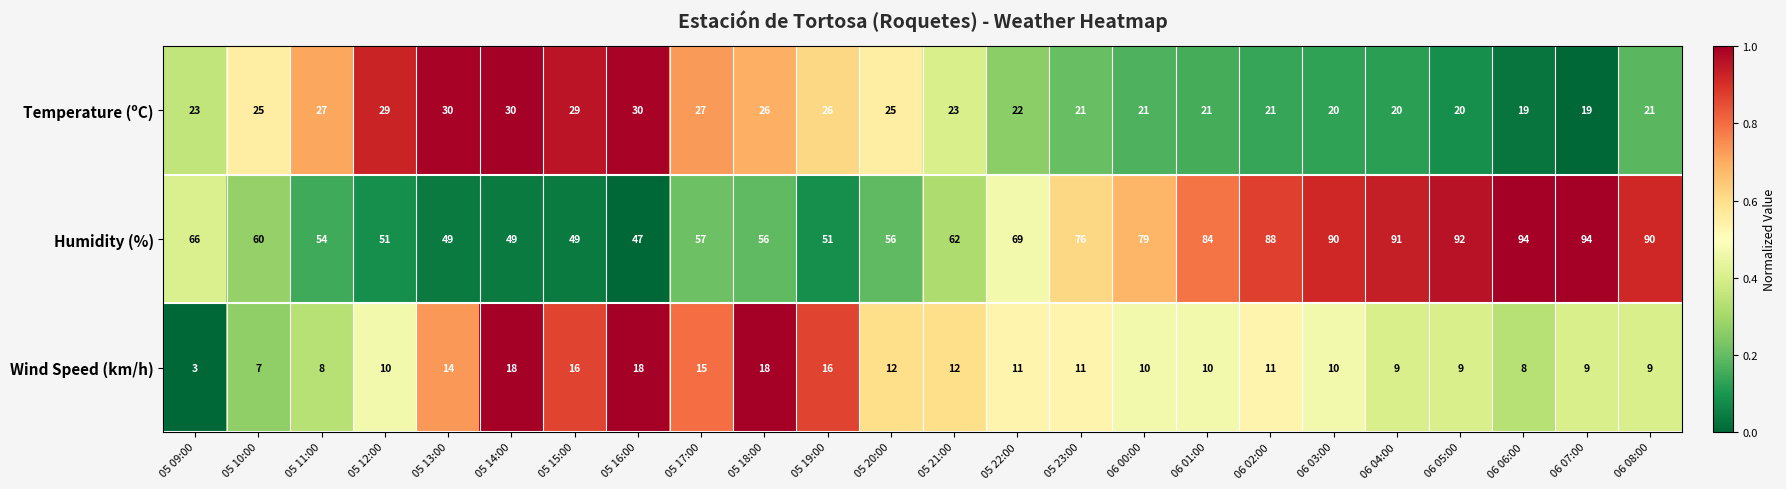

Read the Humidity (%) value at 05 09:00, to the nearest 5.

65